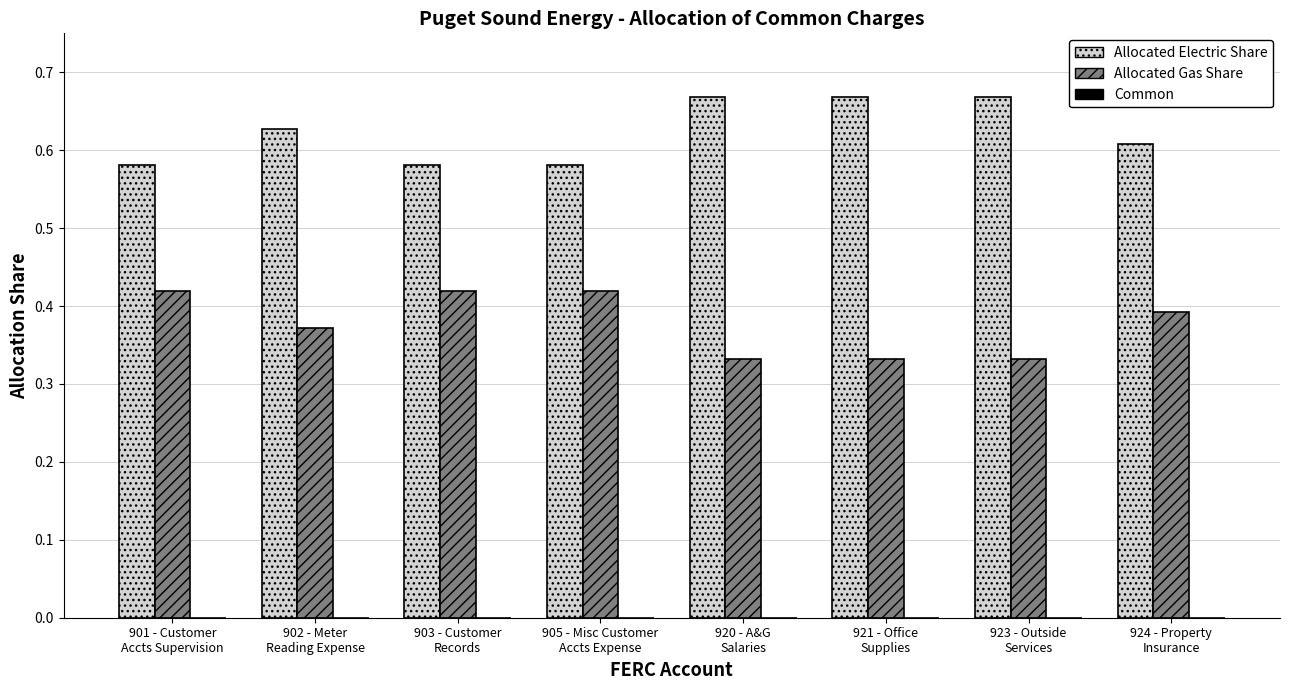

What is the total value across all series at 901 - Customer
Accts Supervision?

1.0